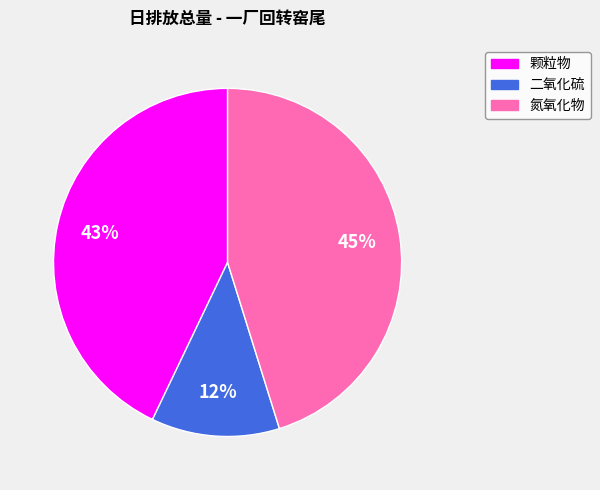

Rank the categories by value from highest to lowest.

氮氧化物, 颗粒物, 二氧化硫